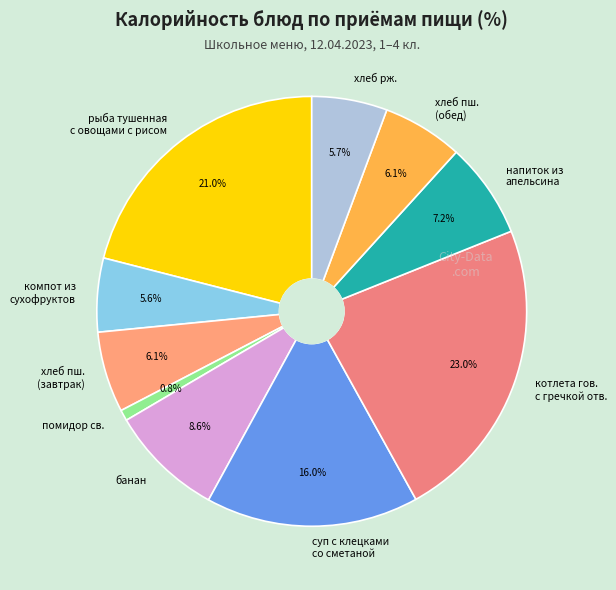

What is the smallest slice in the pie chart?

помидор св.